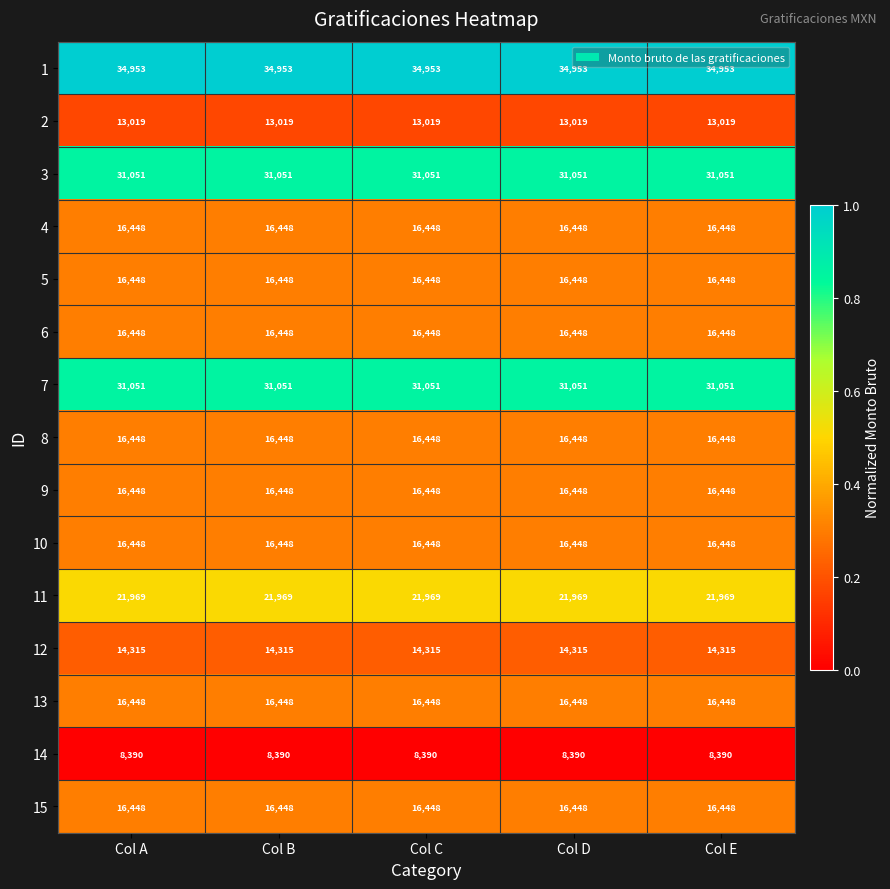

What is the approximate value of 8 at Col B?

16448